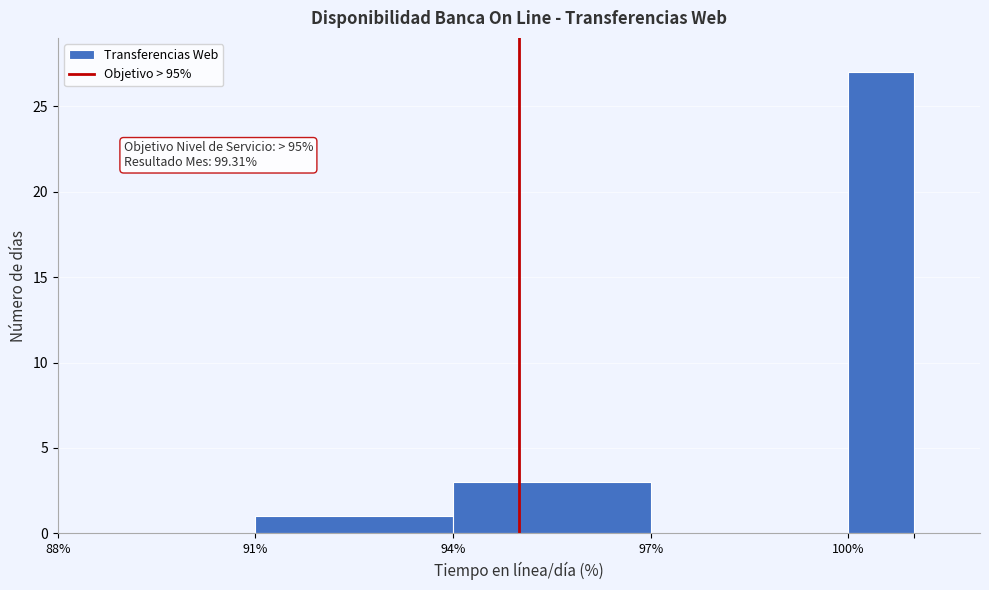

Around what value on the x-axis is the tallest bar? Give the approximate position of its centre, as read against the axis.

100.5